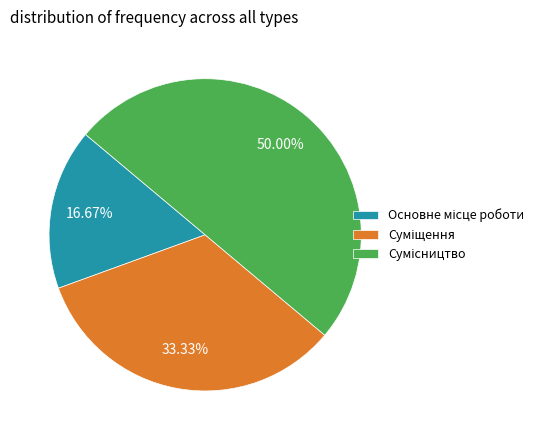

What is the change in value from Основне місце роботи to Суміщення?

+1